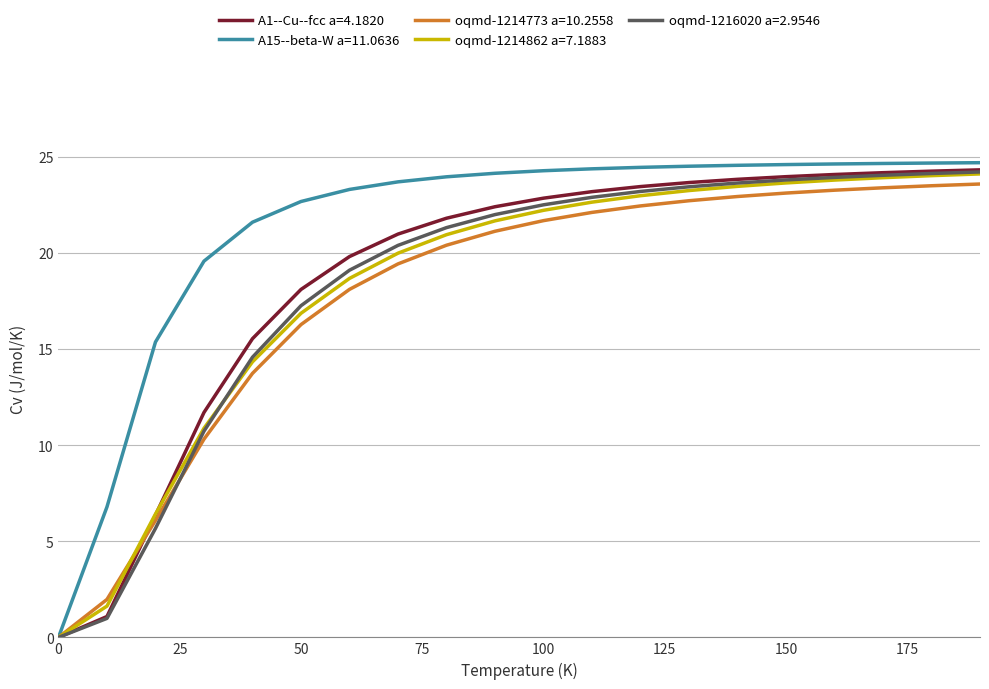

Which series has the largest total across all categories?

A15--beta-W a=11.0636